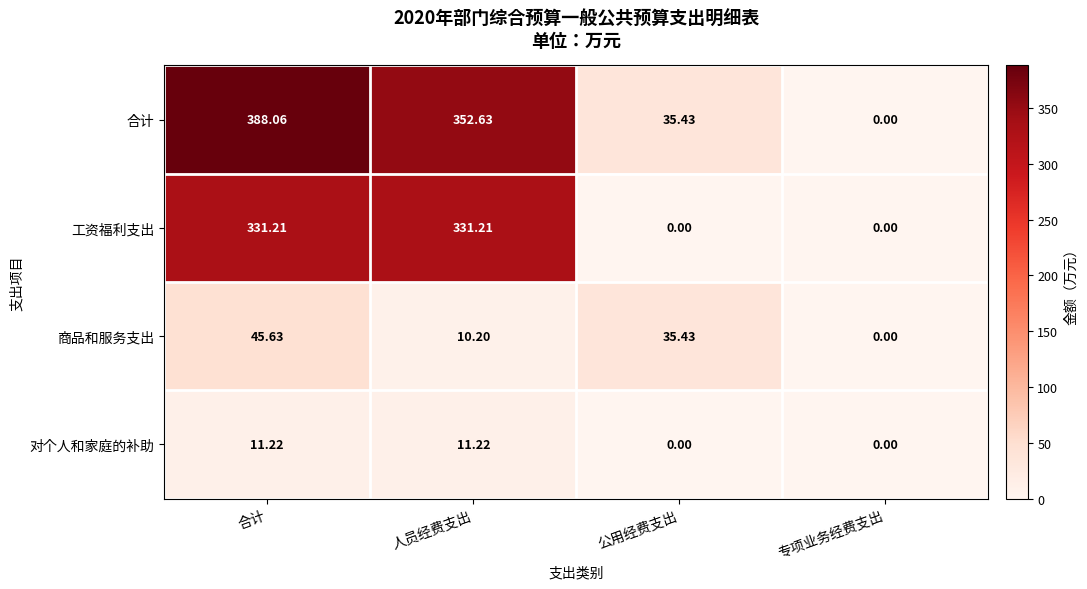

Where is 合计 nearest to the value 194?

公用经费支出